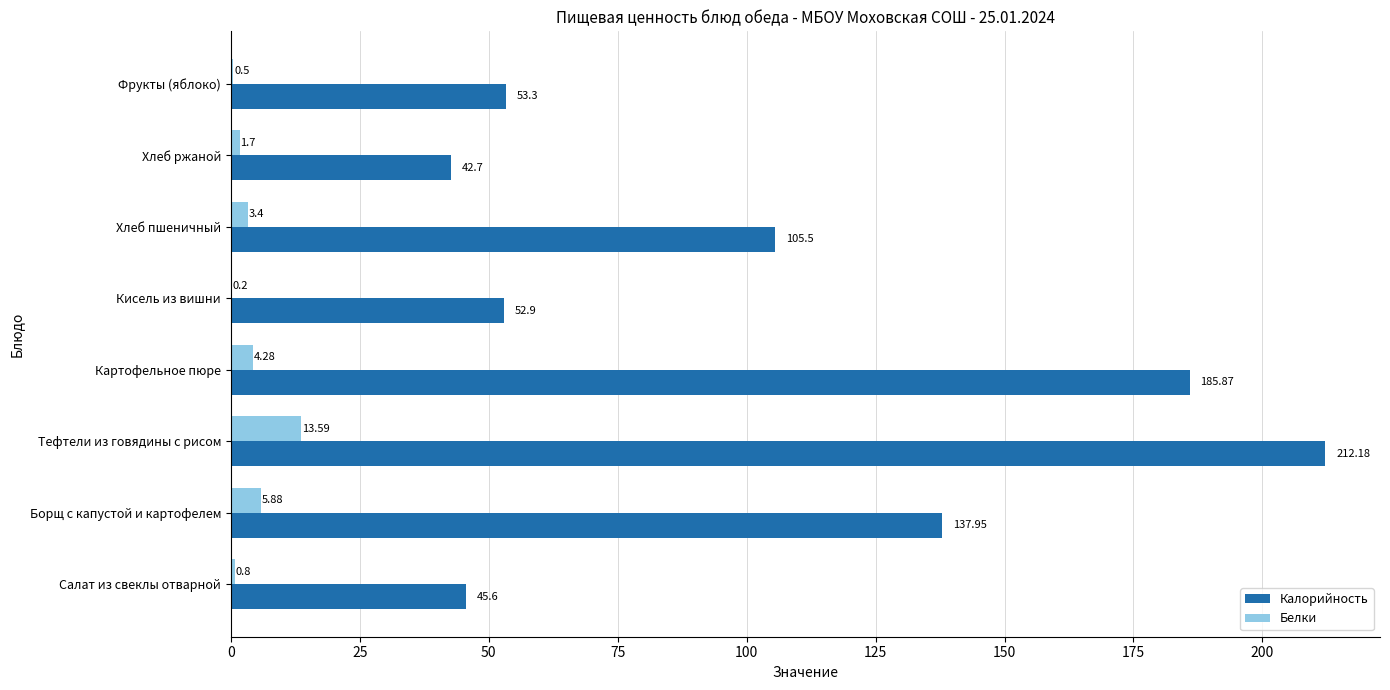

Count the number of categories in the chart.

8